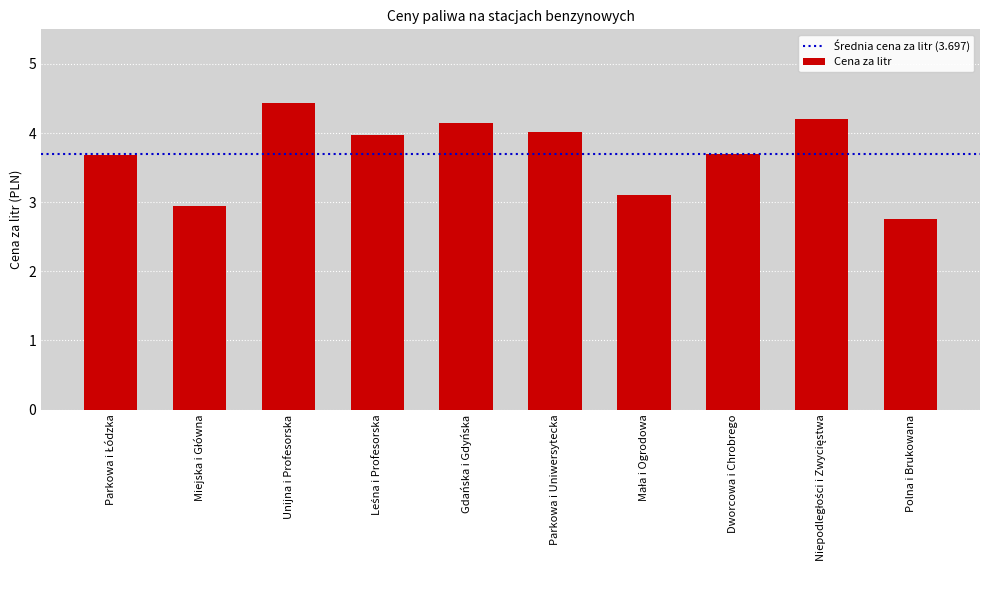

What is the change in value from Gdańska i Gdyńska to Polna i Brukowana?

-1.4